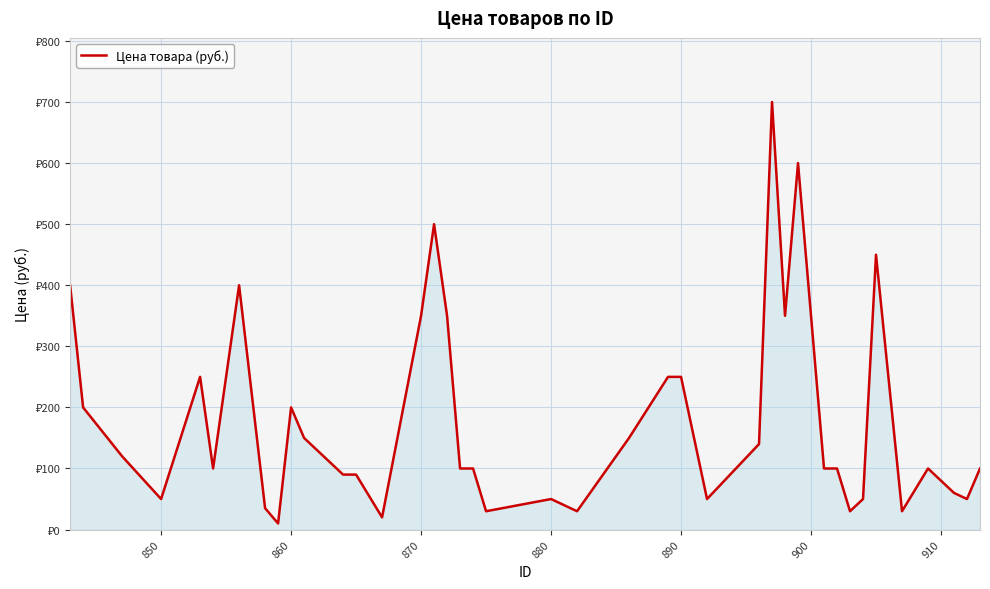

Does the chart have visible grid lines?

Yes